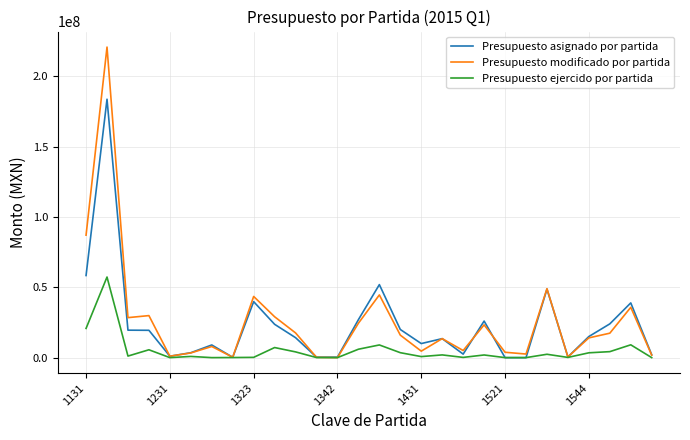

At how many categories does at least one series exceed 118092050?

1